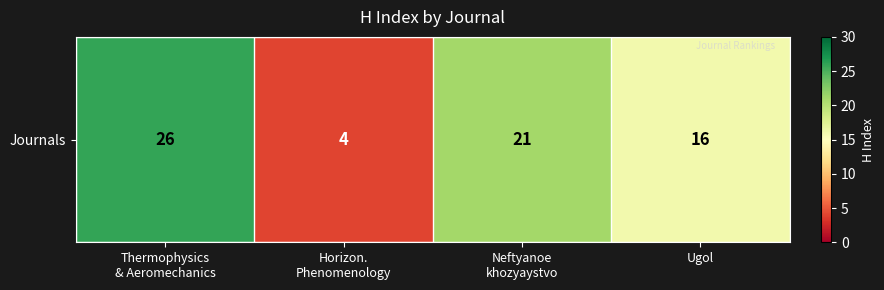

Reading left to right, transcribe all the data shown in this chart.

Thermophysics
& Aeromechanics=26	Horizon.
Phenomenology=4	Neftyanoe
khozyaystvo=21	Ugol=16